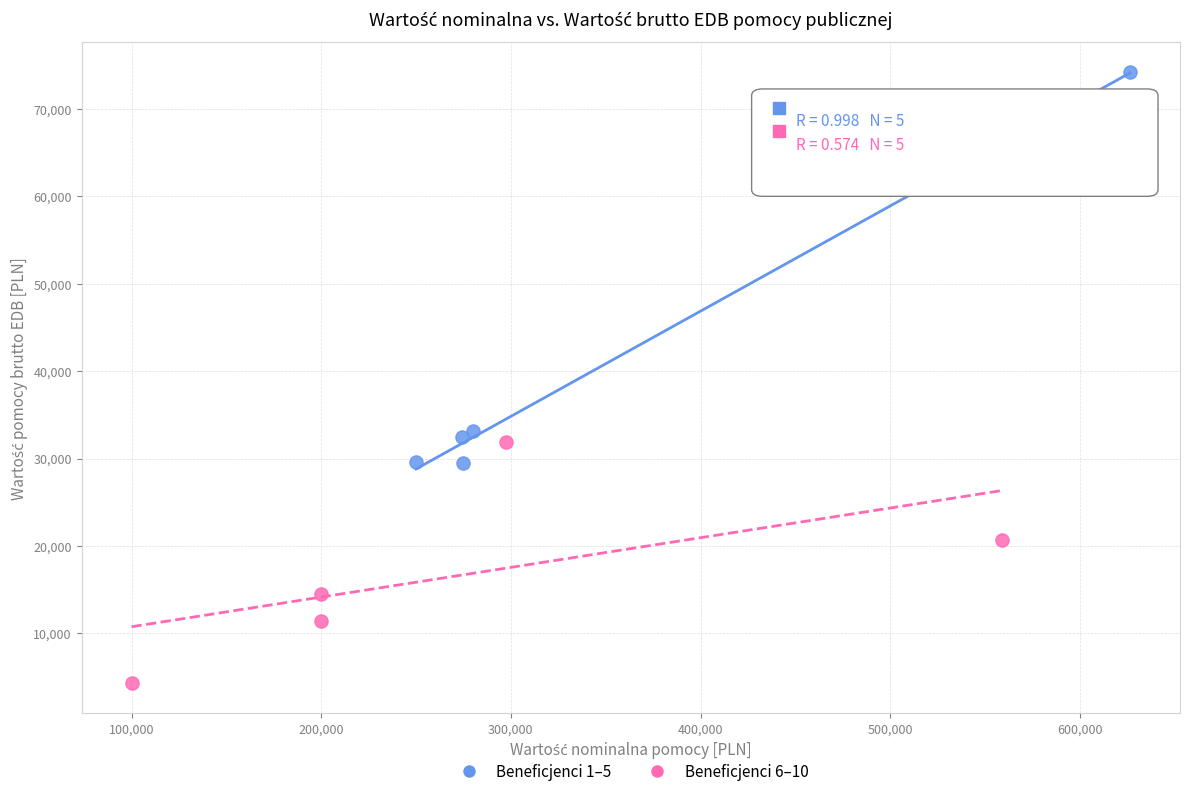

Which series has the widest spread of Y values?

Beneficjenci 1–5